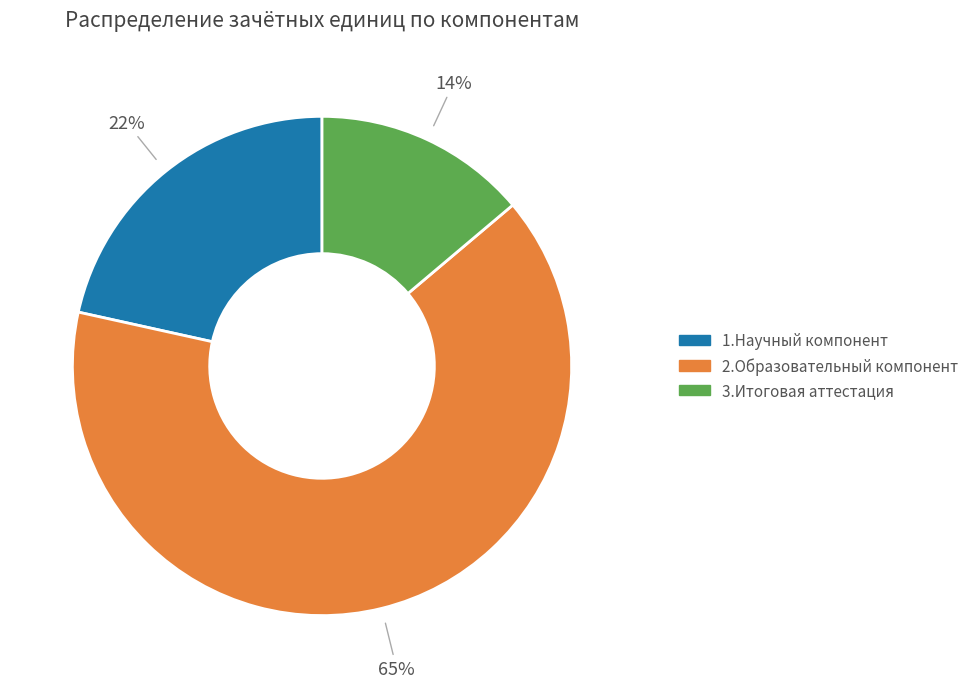

What is the largest slice in the pie chart?

2.Образовательный компонент